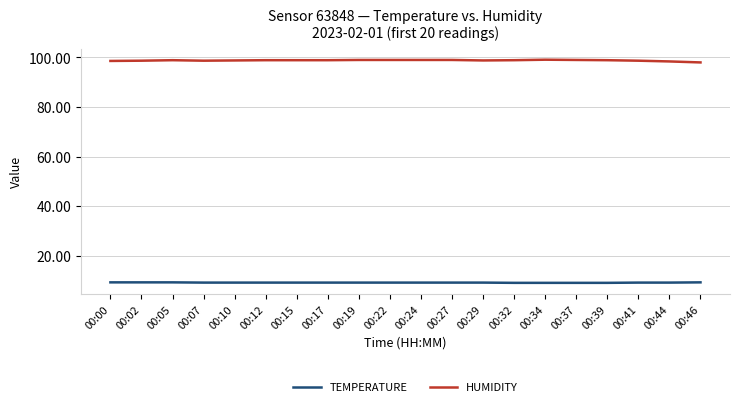

Is the value of HUMIDITY at 00:39 greater than the value of TEMPERATURE at 00:15?

Yes